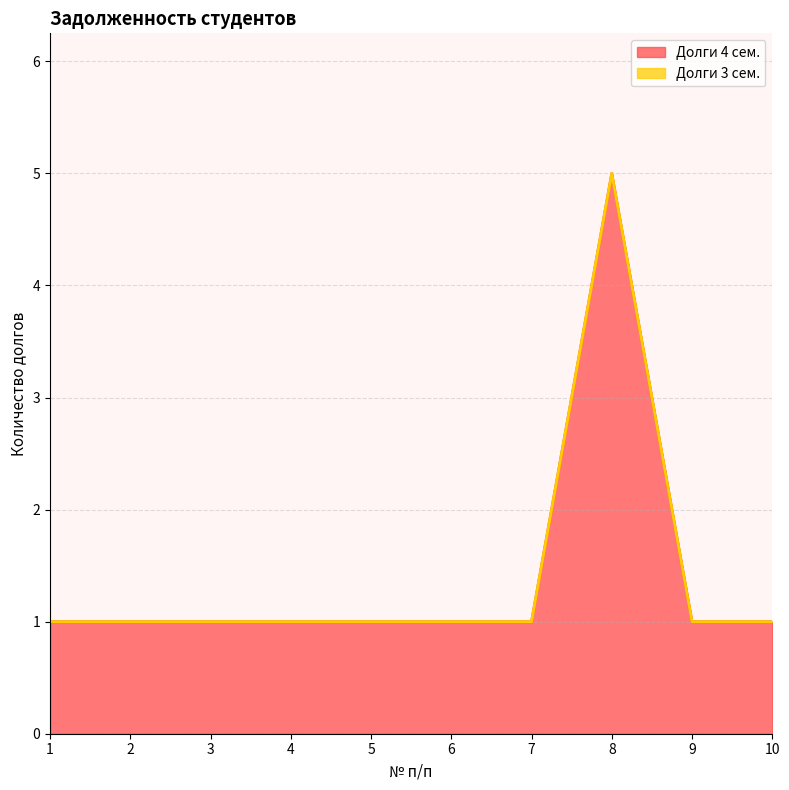

True or false: Долги 4 сем. has a value of 1 at 5.

True